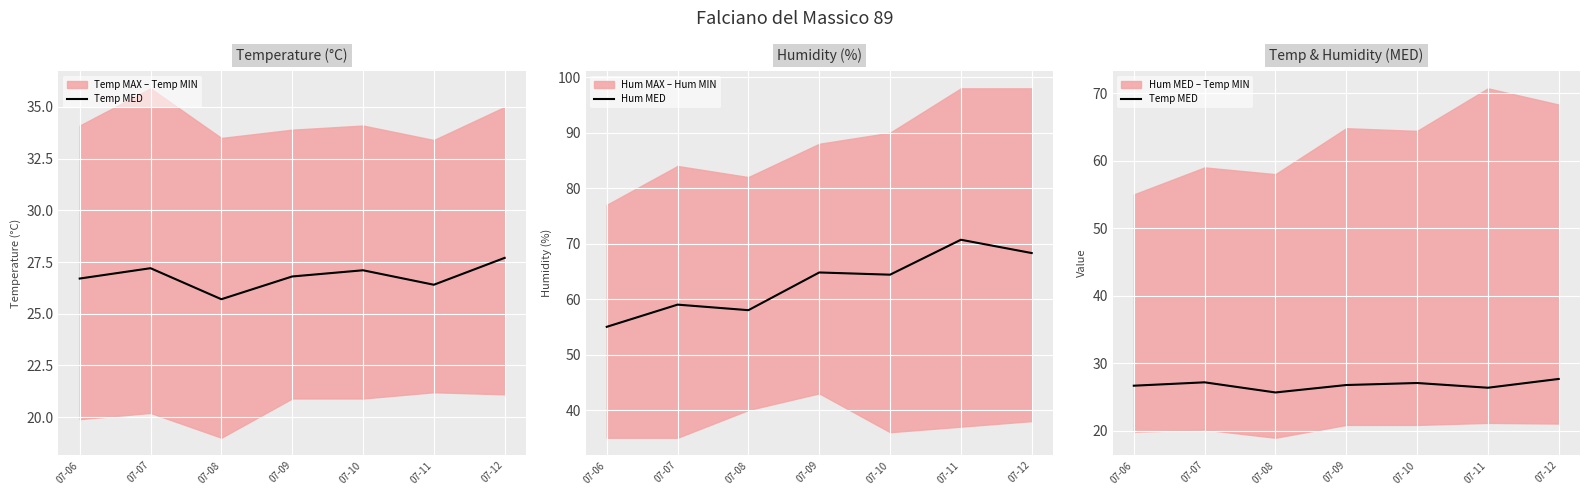

At which category is the sum across all series the highest?

07-11